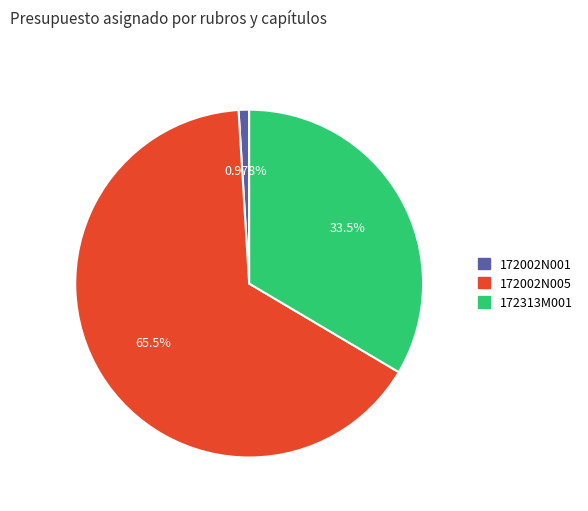

Is there a majority slice in this chart?

Yes